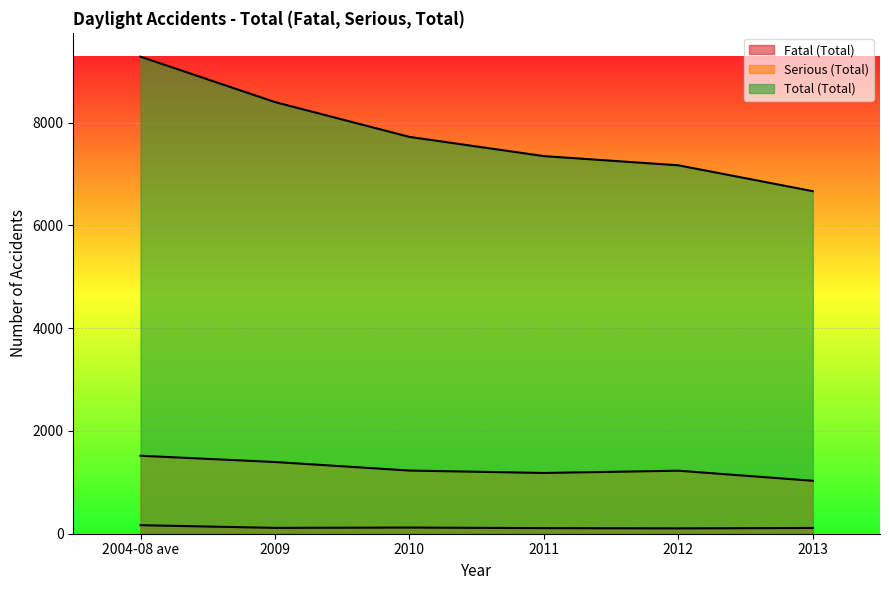

How many values in the Total (Total) series exceed 7721?

2